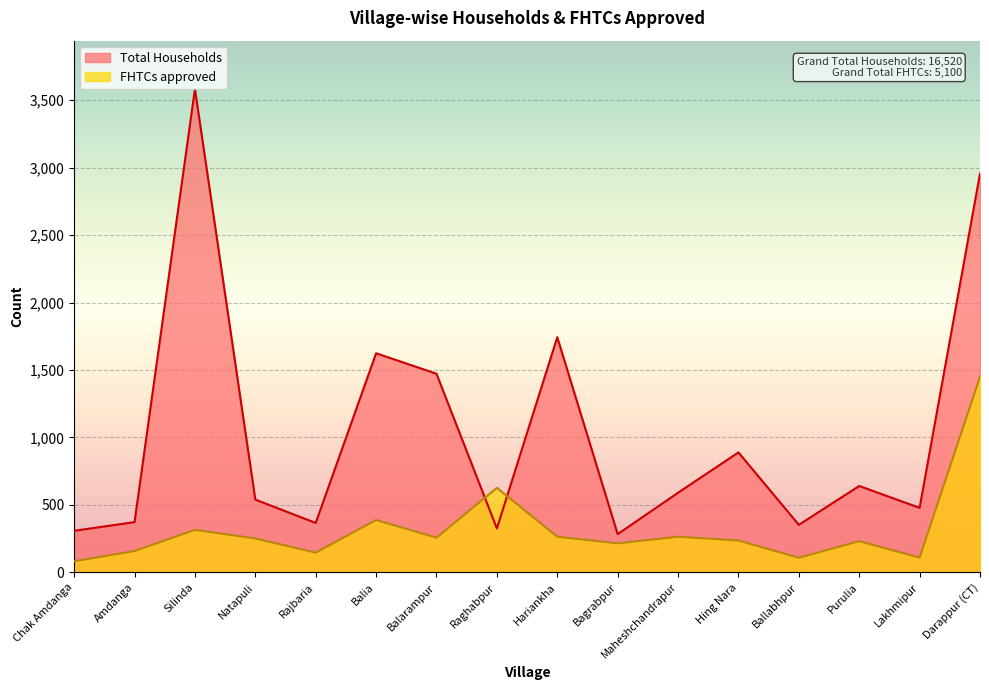

Reading left to right, what are all the values shown in this chart?

Total Households: 308	372	3583	539	366	1624	1472	325	1743	283	590	889	352	640	478	2956
FHTCs approved: 82	158	315	251	146	388	257	626	264	215	264	236	108	231	109	1450